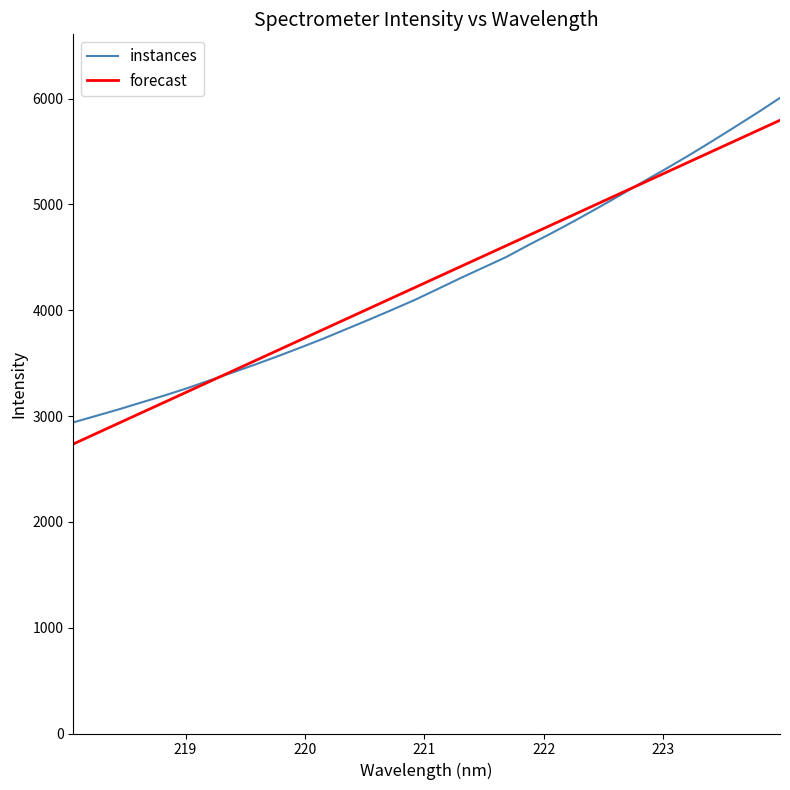

True or false: forecast has more than 1 interior local peaks.

False